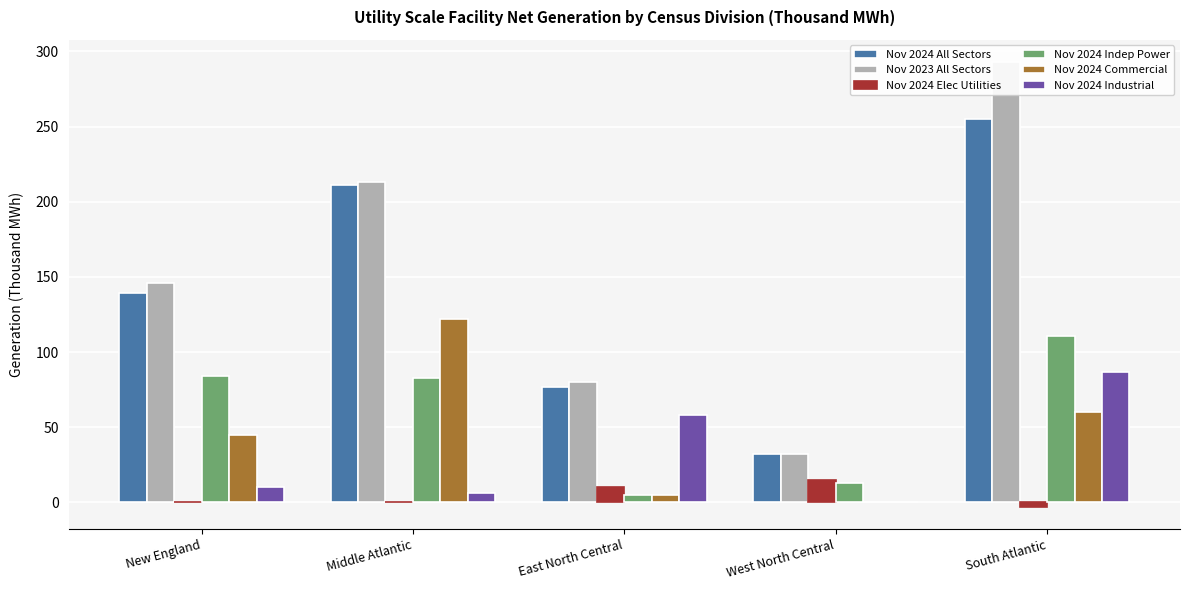

What is the label of the 4th bar from the right?

Middle Atlantic